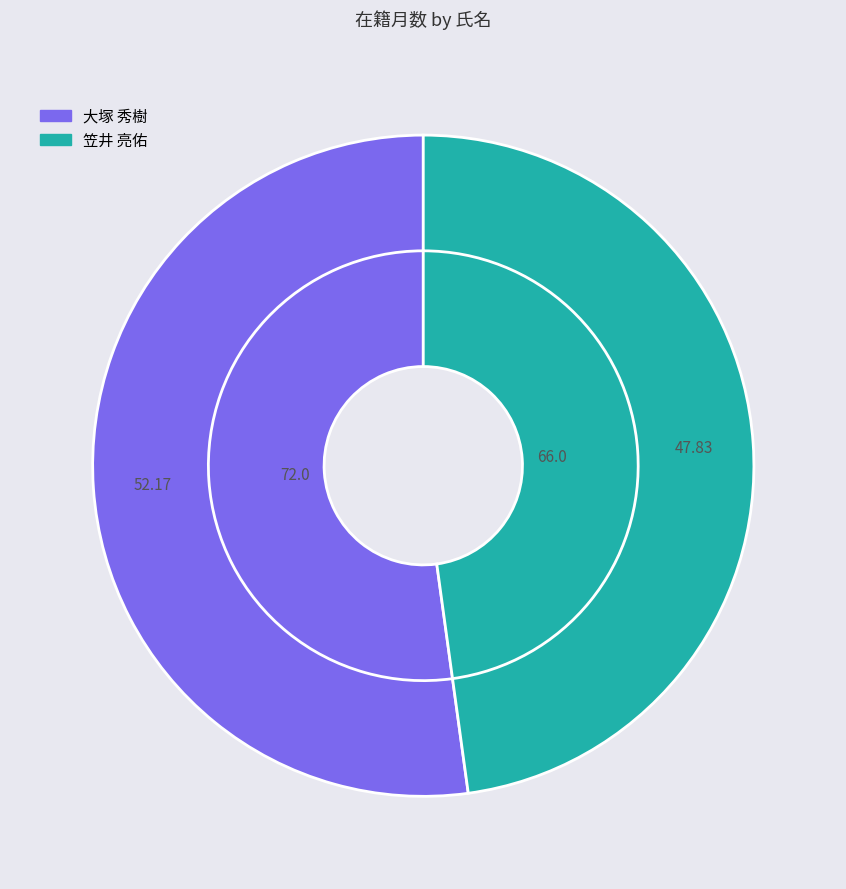

What percentage do 笠井 亮佑 and 大塚 秀樹 together represent?

100.0%